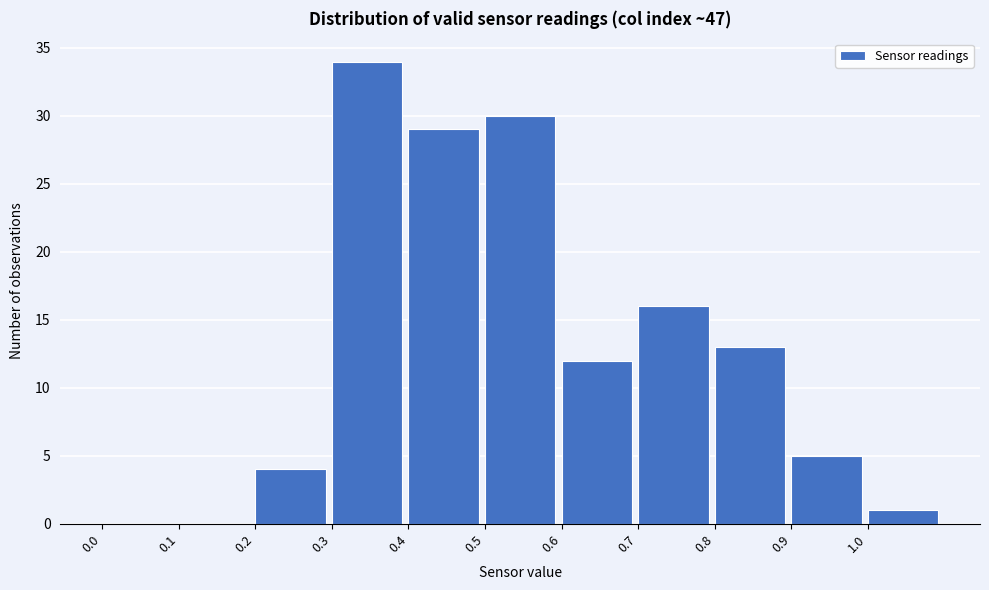

Reading left to right, list every bar in this chart as the range it spans on the x-axis followed by its height. The values are not printed on the chart, so give them approximately, as read against the axis.

0.0 to 0.1: 0
0.1 to 0.2: 0
0.2 to 0.3: 4
0.3 to 0.4: 34
0.4 to 0.5: 29
0.5 to 0.6: 30
0.6 to 0.7: 12
0.7 to 0.8: 16
0.8 to 0.9: 13
0.9 to 1.0: 5
1.0 to 1.1: 1